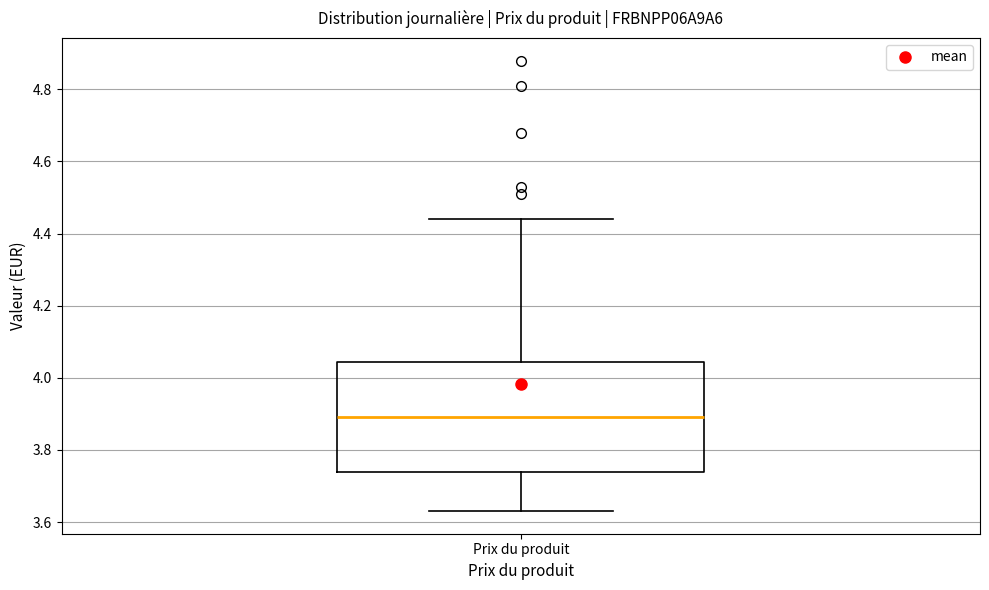

Where does the lower whisker of the box for Prix du produit end on the y-axis? The values are not printed on the chart, so give them approximately, as read against the axis.

3.64